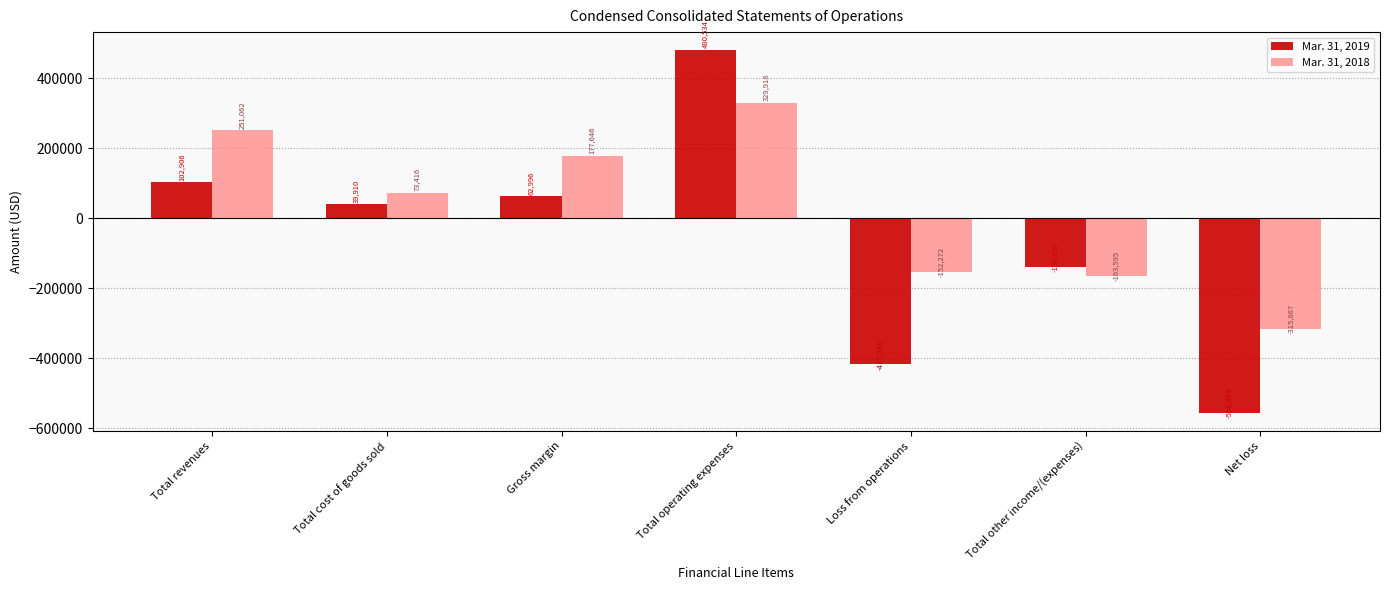

What is the average value of the Mar. 31, 2019 series?

-60943